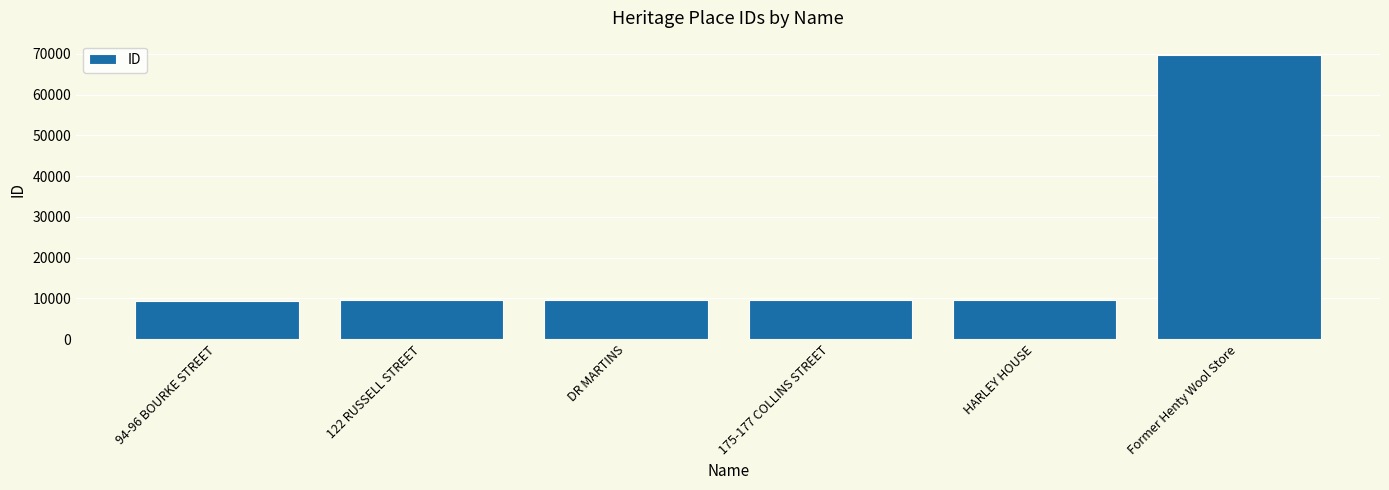

How many values are below 9728?

3